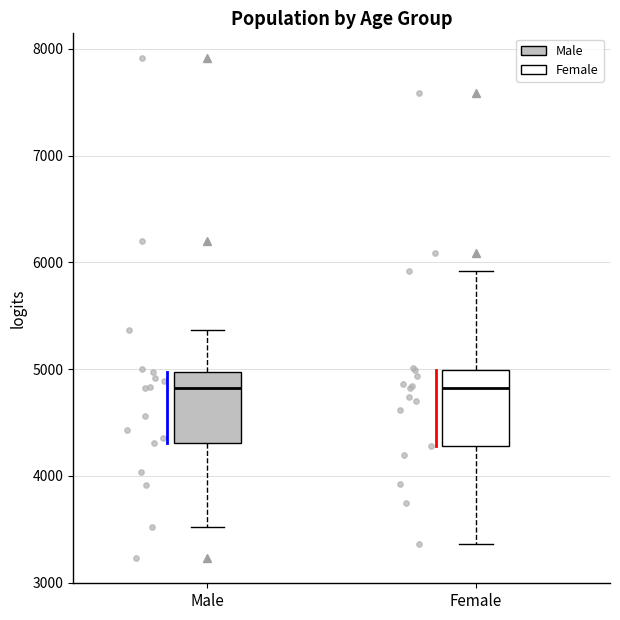

Where is the upper edge of the box for Female on the y-axis? The values are not printed on the chart, so give them approximately, as read against the axis.

5000